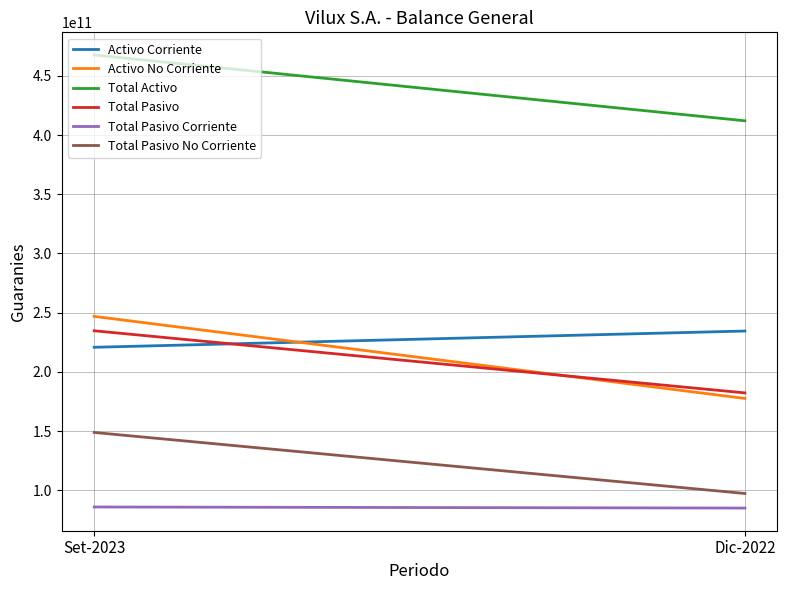

What position from the left is Set-2023?

1